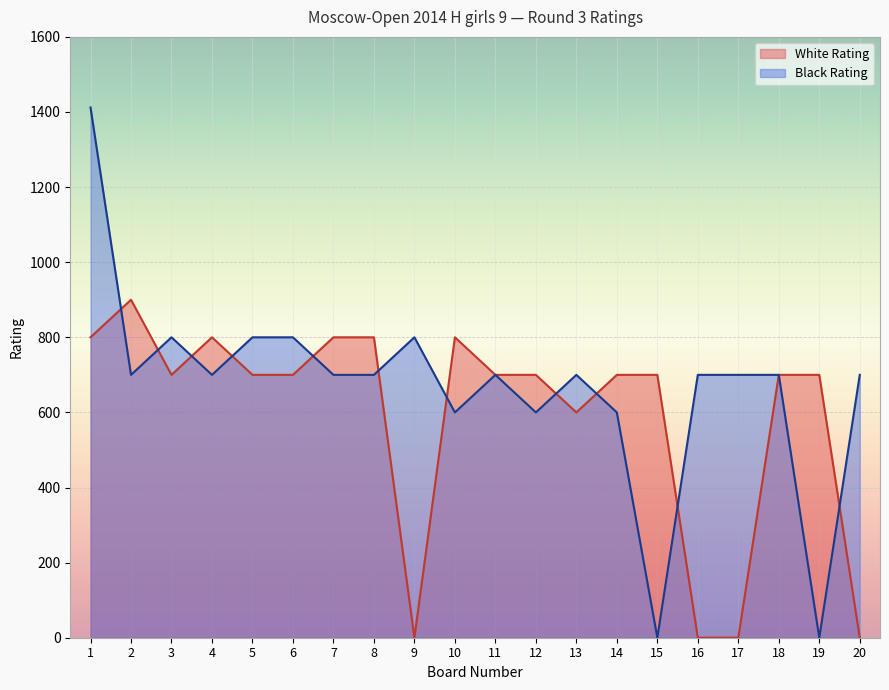

Reading left to right, what are all the values shown in this chart?

White Rating: 800	900	700	800	700	700	800	800	0	800	700	700	600	700	700	0	0	700	700	0
Black Rating: 1412	700	800	700	800	800	700	700	800	600	700	600	700	600	0	700	700	700	0	700